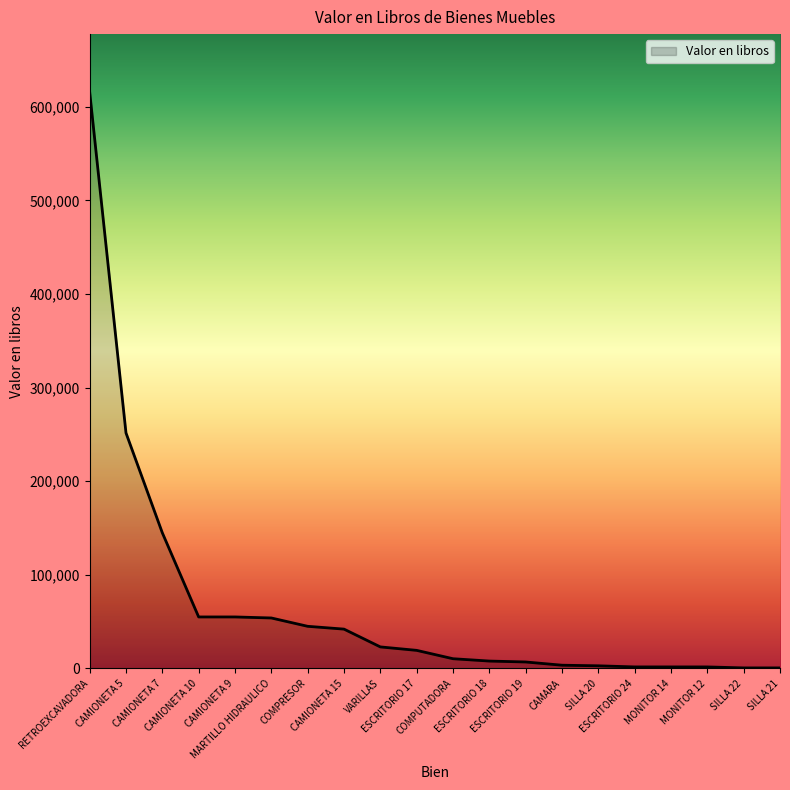

What is the approximate value at MONITOR 12?

1608.0